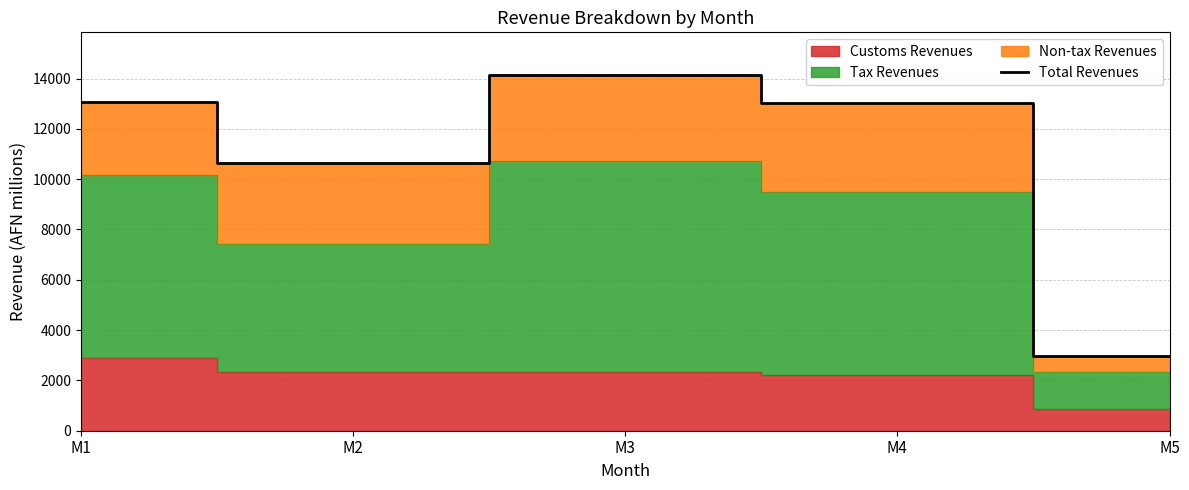

Where does the data first go above 13026?

M1